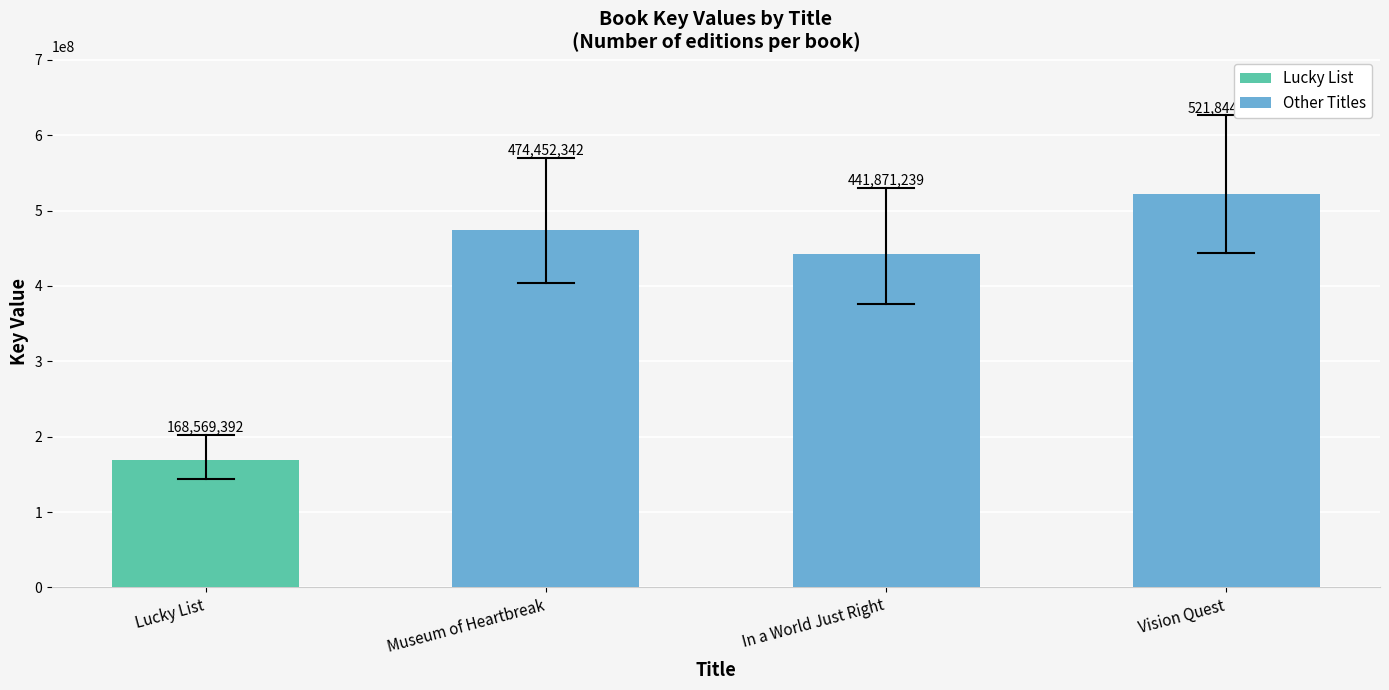

True or false: the data shows 766383134 at In a World Just Right.

False